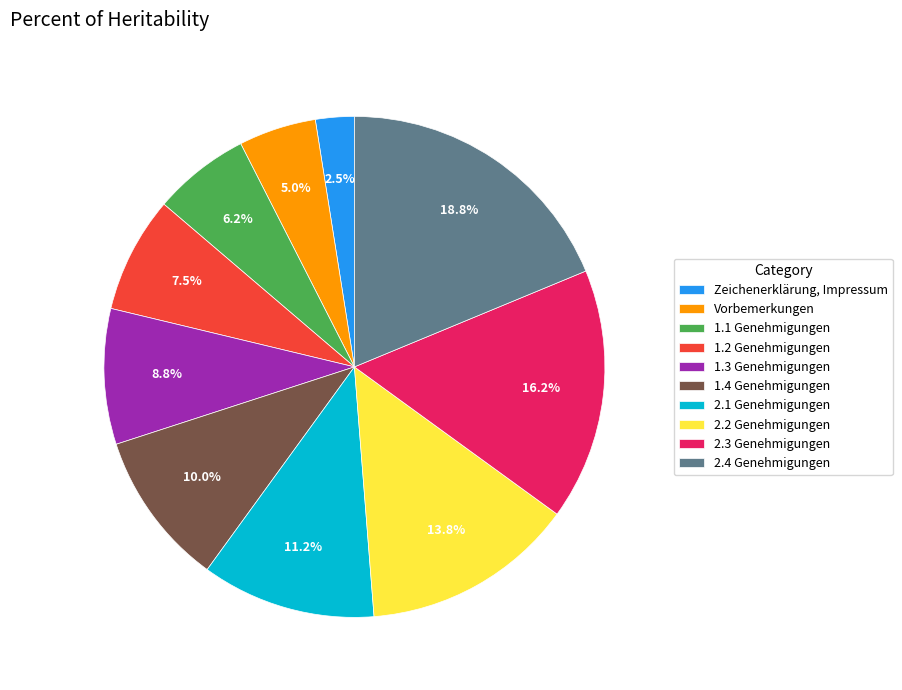

Is the sum of Vorbemerkungen and 1.4 Genehmigungen greater than half?

No